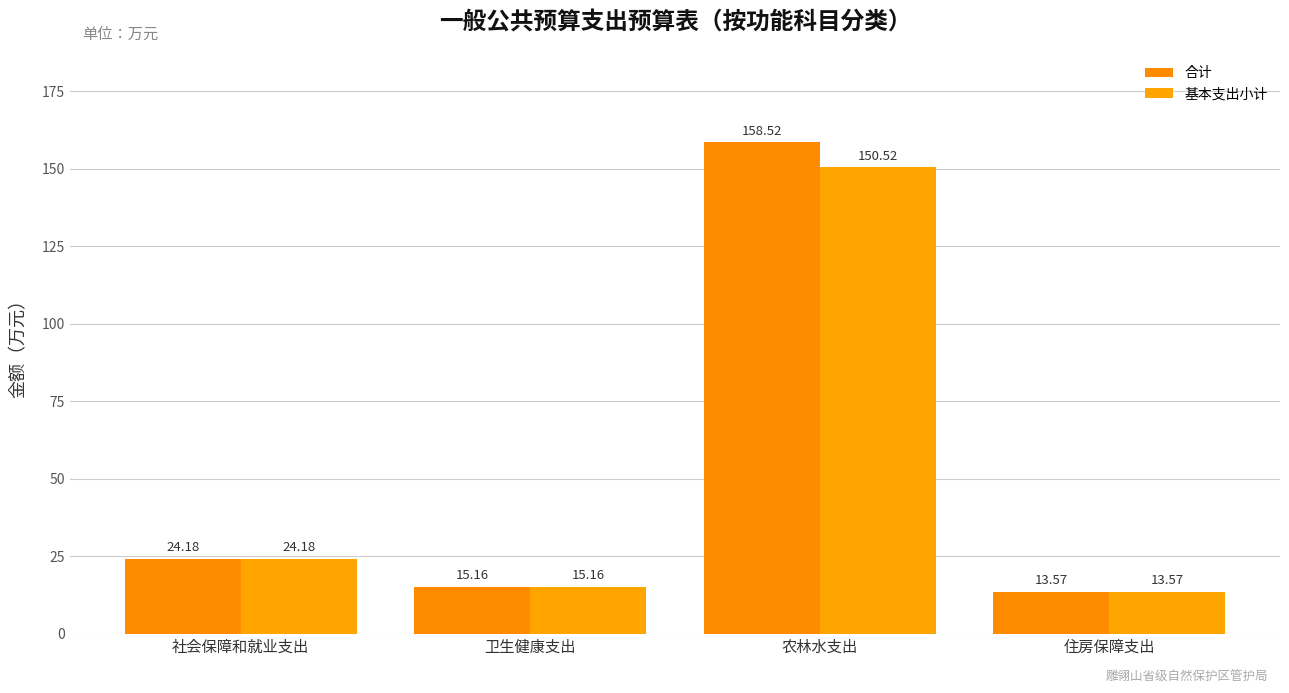

List the labels in order of 基本支出小计 value, smallest first.

住房保障支出, 卫生健康支出, 社会保障和就业支出, 农林水支出